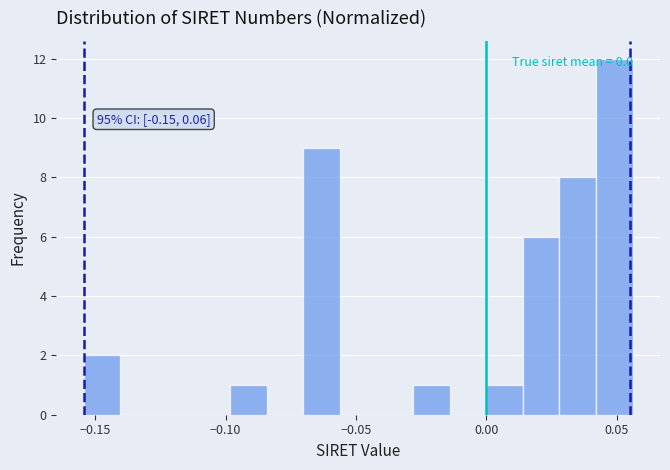

Around what value on the x-axis is the tallest bar? Give the approximate position of its centre, as read against the axis.

0.050